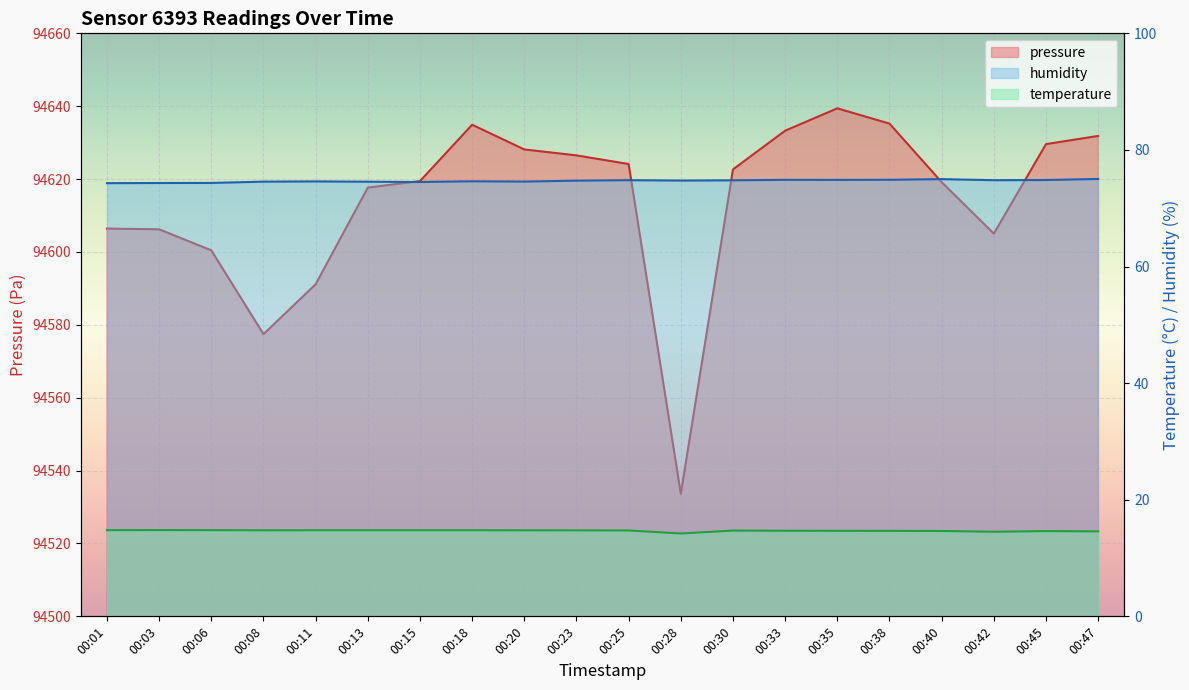

True or false: humidity has more than 2 points higher than both neighbors.

True